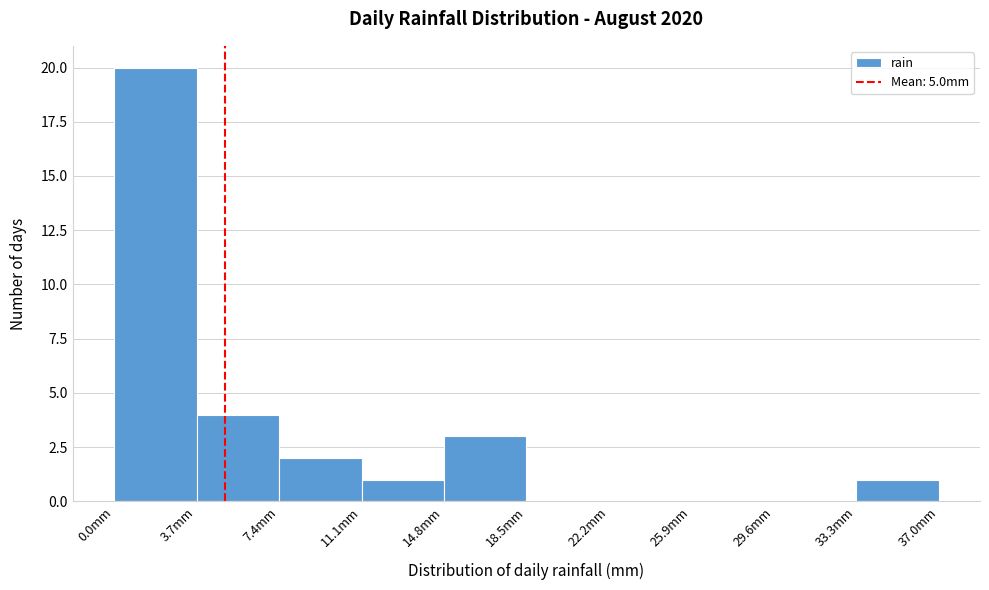

Reading left to right, list every bar in this chart as the range it spans on the x-axis followed by its height. Neither the bar edges nor the heights are printed on the chart, so give them approximately, as read against the axes.

0.0 to 3.7: 20
3.7 to 7.4: 4
7.4 to 11.1: 2
11.1 to 14.8: 1
14.8 to 18.5: 3
18.5 to 22.2: 0
22.2 to 25.9: 0
25.9 to 29.6: 0
29.6 to 33.3: 0
33.3 to 37.0: 1